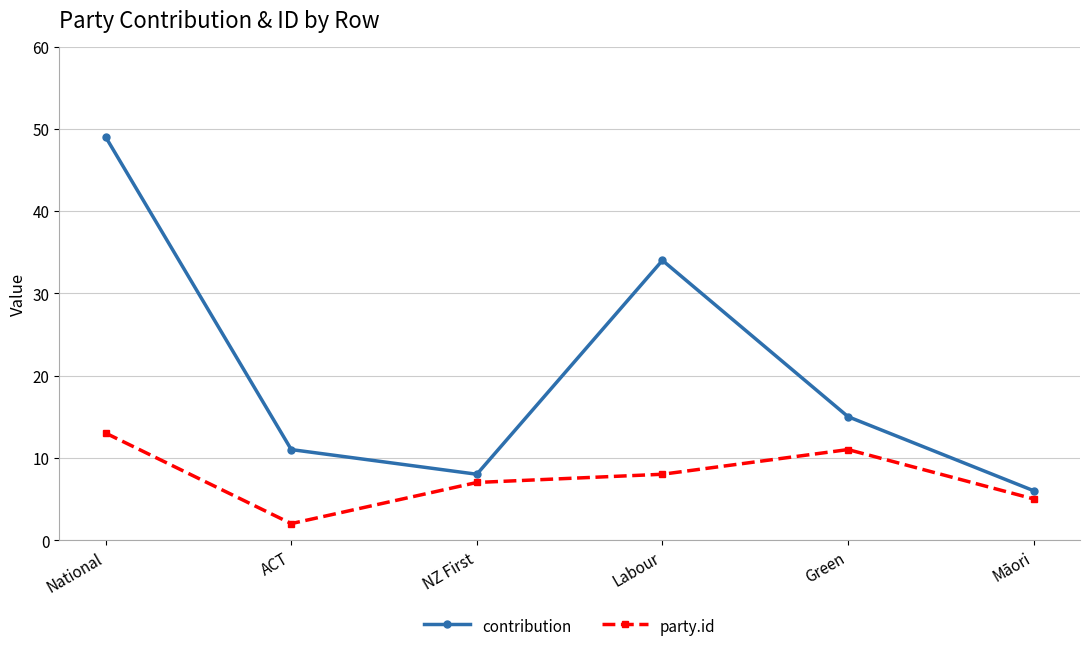

How many series are shown in this chart?

2